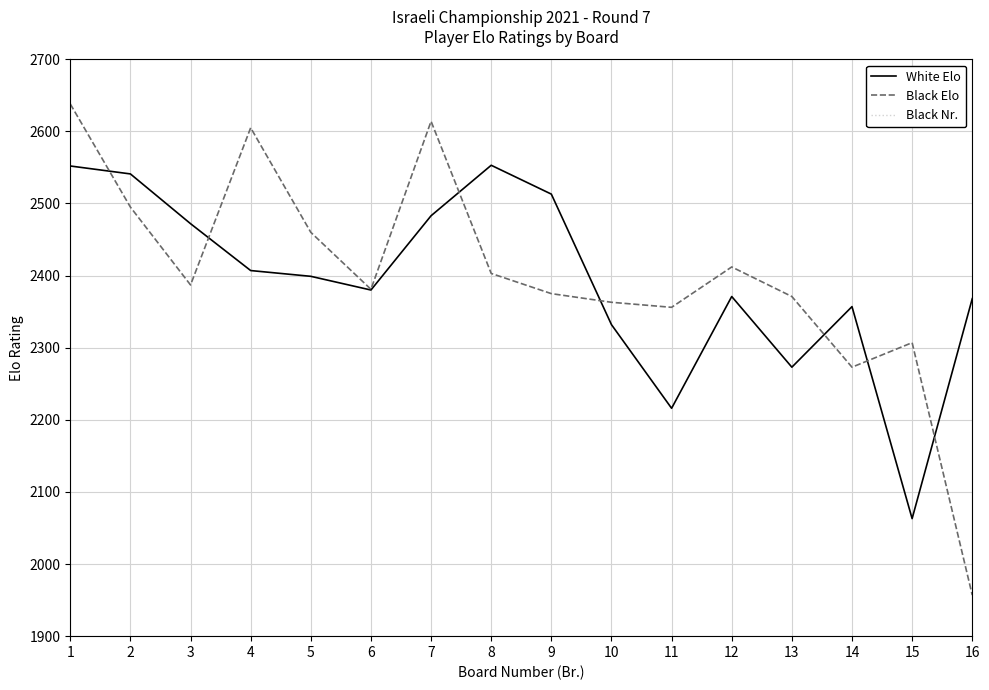

True or false: White Elo and Black Nr. cross at least once.

False